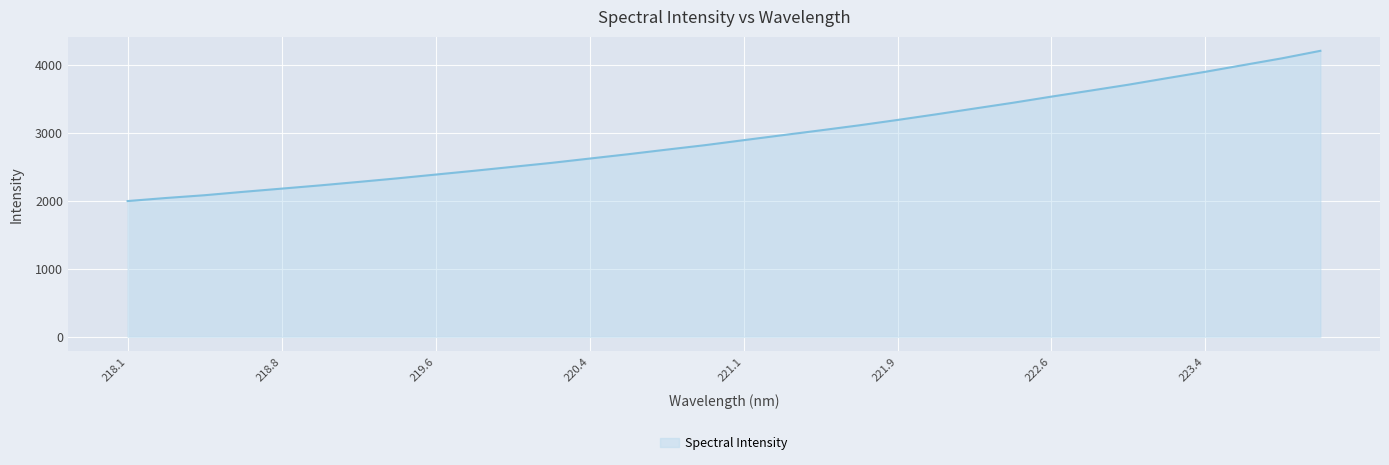

What is the greatest value displayed?

4203.4